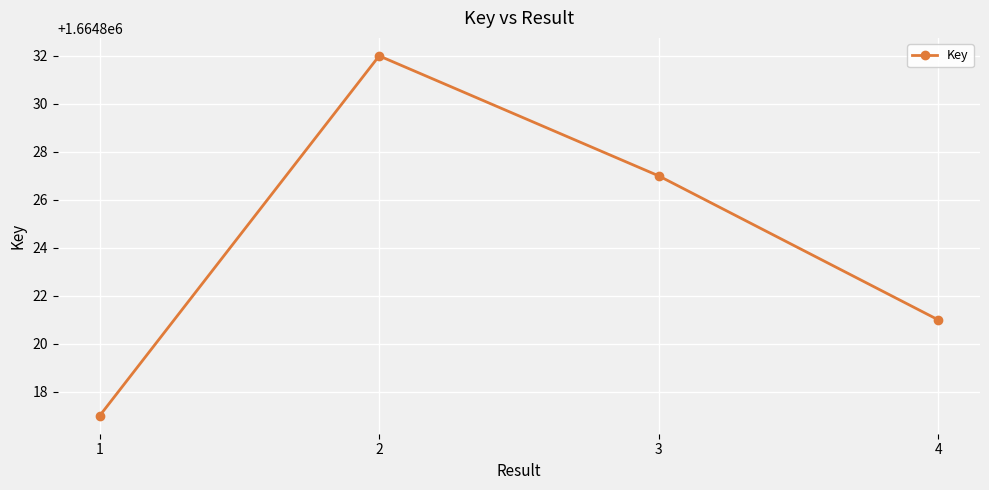

Count the number of categories in the chart.

4